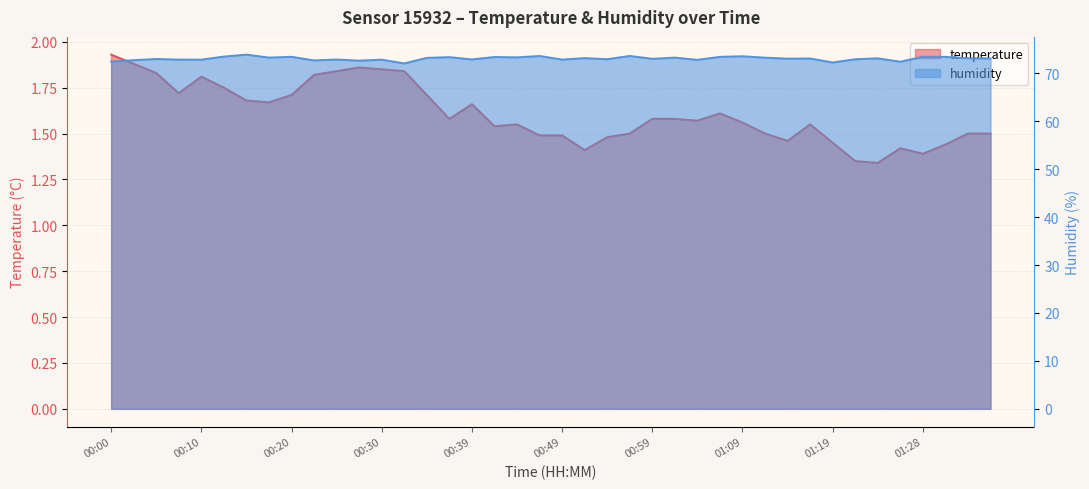

What is the difference between the maximum and minimum values in the temperature series?

0.6